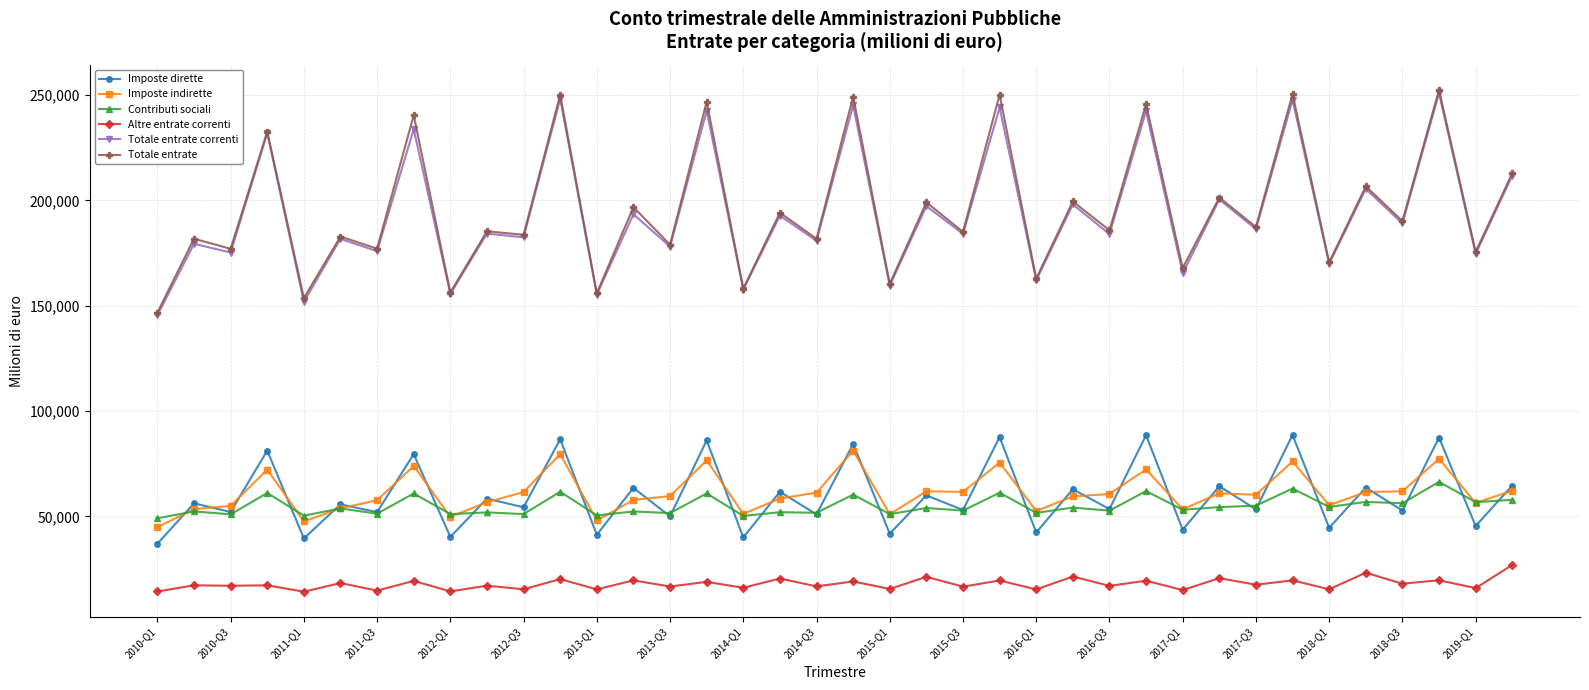

What is the value of the Imposte indirette point at the 25th from the left?

52627